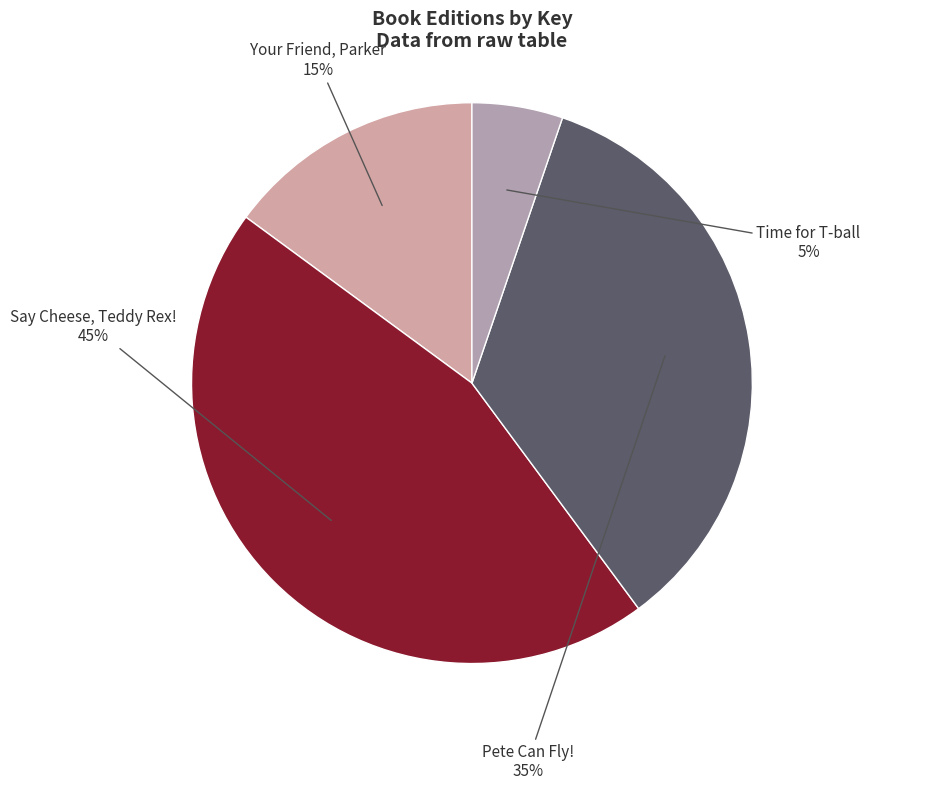

Which has a higher value, Pete Can Fly! or Say Cheese, Teddy Rex!?

Say Cheese, Teddy Rex!